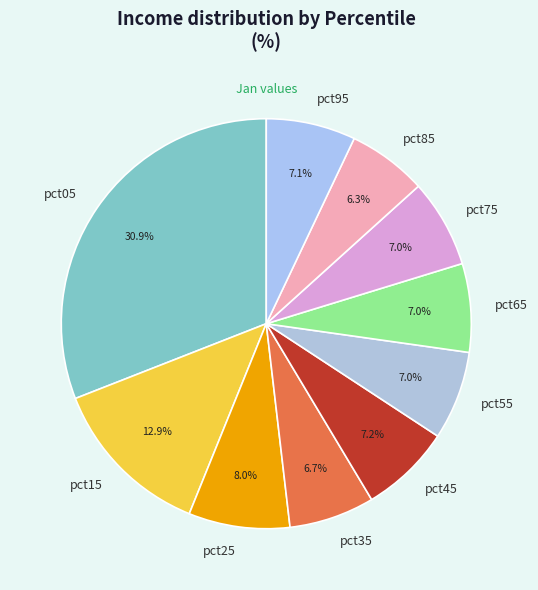

Is pct55 the majority of the pie?

No